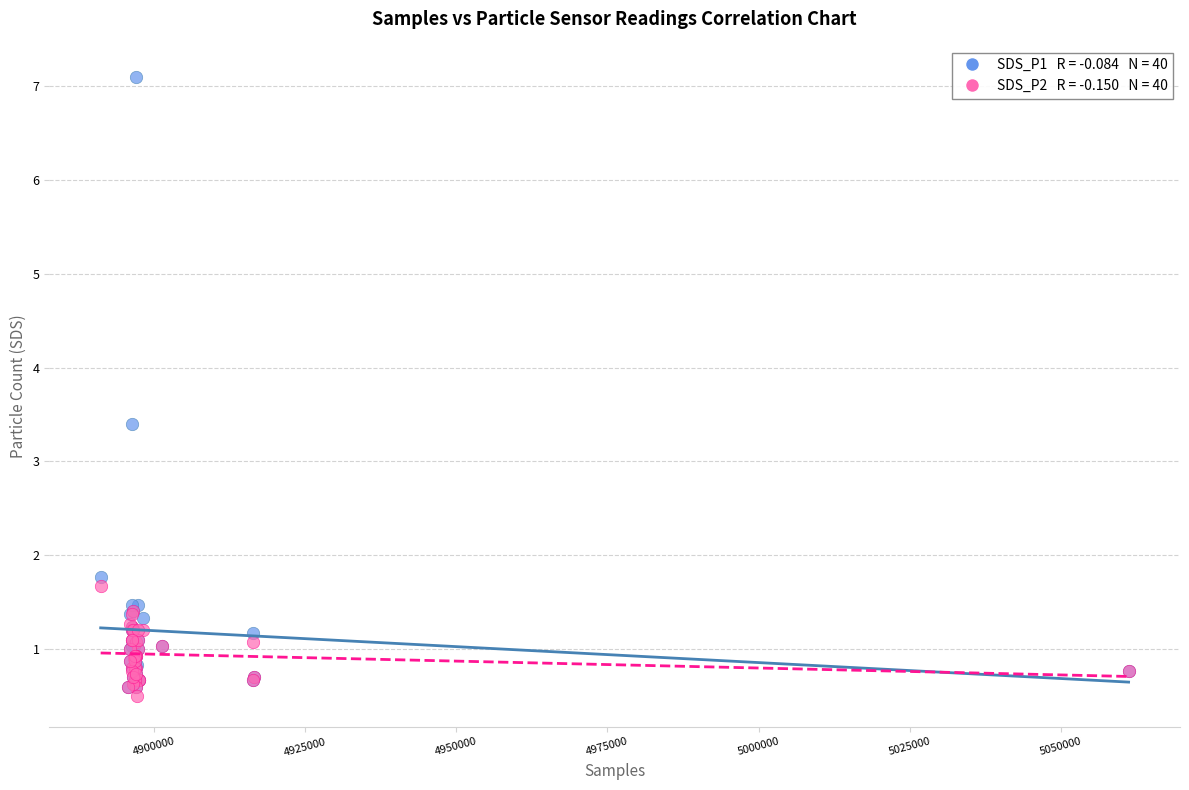

Across all series, what Y value is closest to 3?

3.4